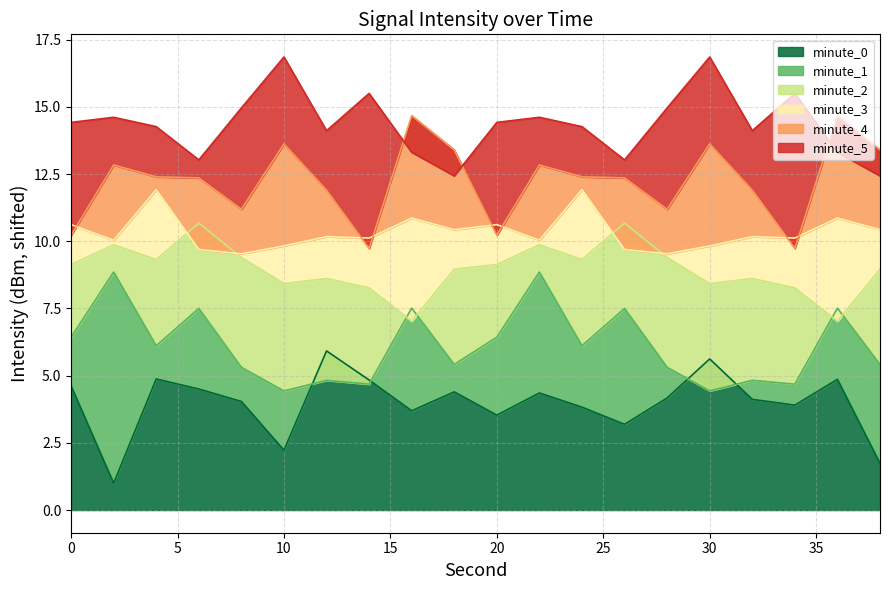

What is the total value across all series at 32?

53.7